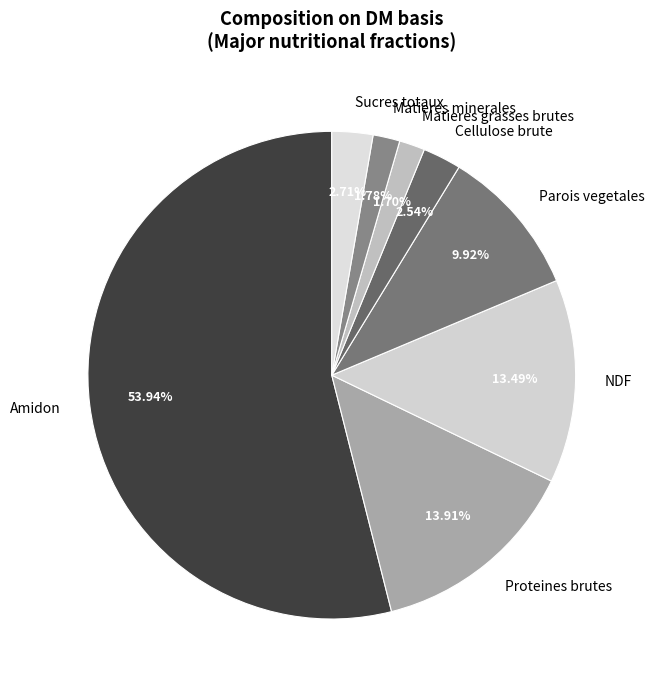

Which category has the biggest portion of the pie?

Amidon